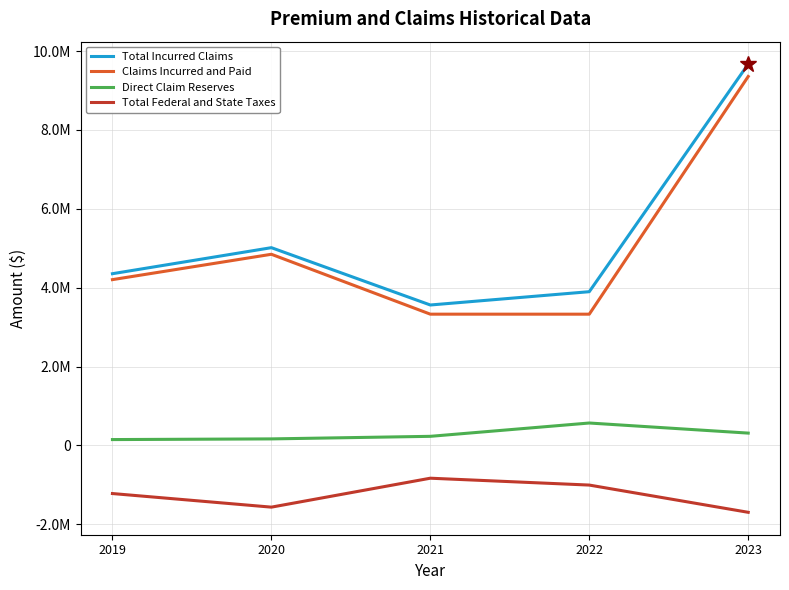

Does the chart display data point markers on the line(s)?

No